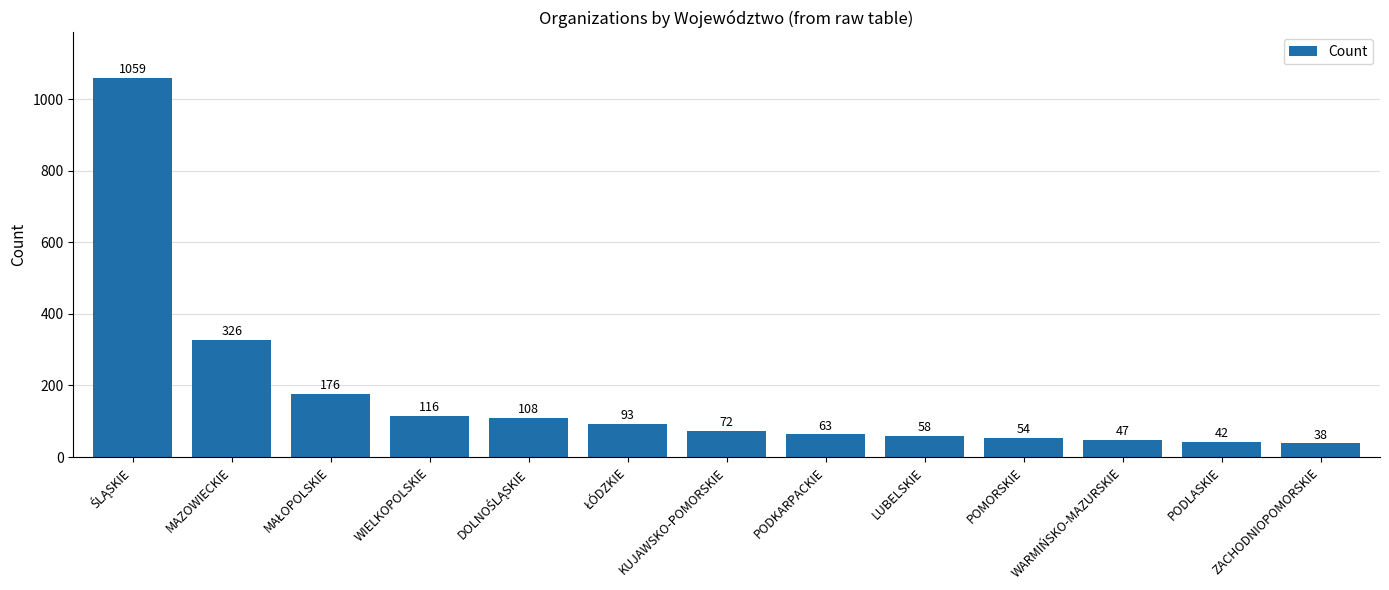

Reading left to right, list all the values displayed in this chart.

1059	326	176	116	108	93	72	63	58	54	47	42	38